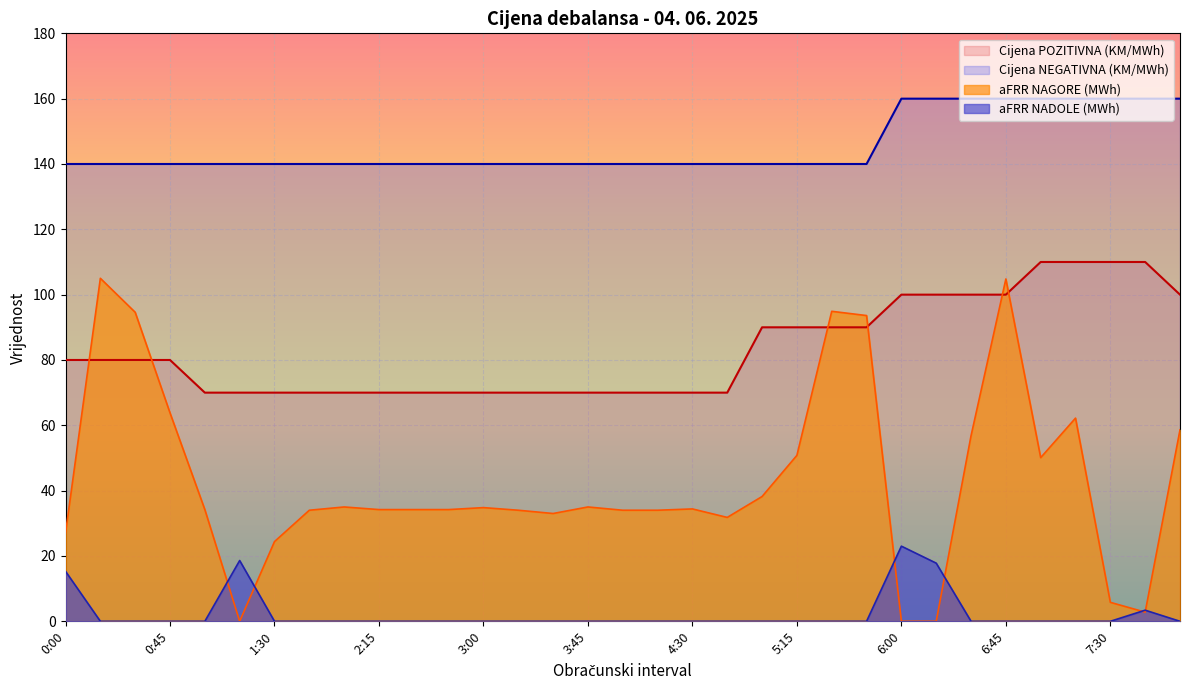

What is the value of the aFRR NAGORE (MWh) point at the 20th from the left?

31.8